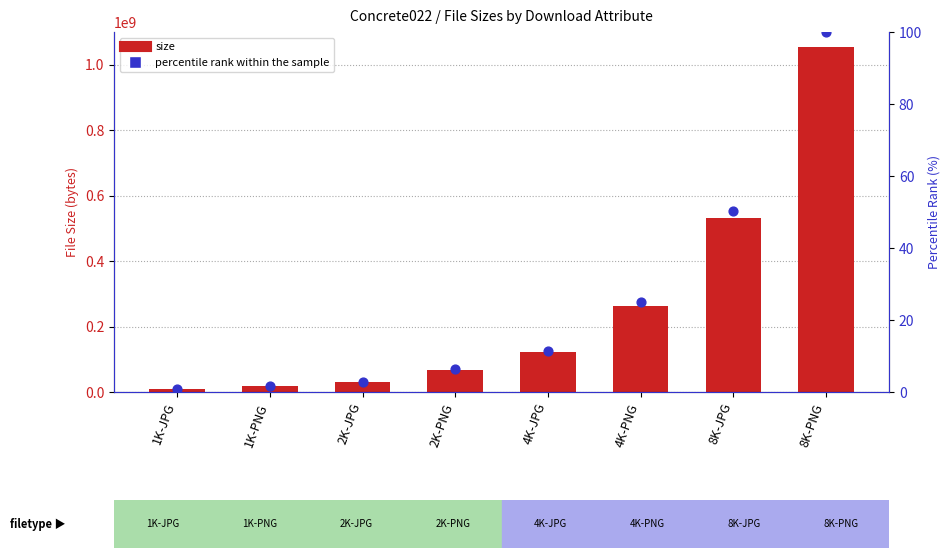

Which series has the widest spread of Y values?

size